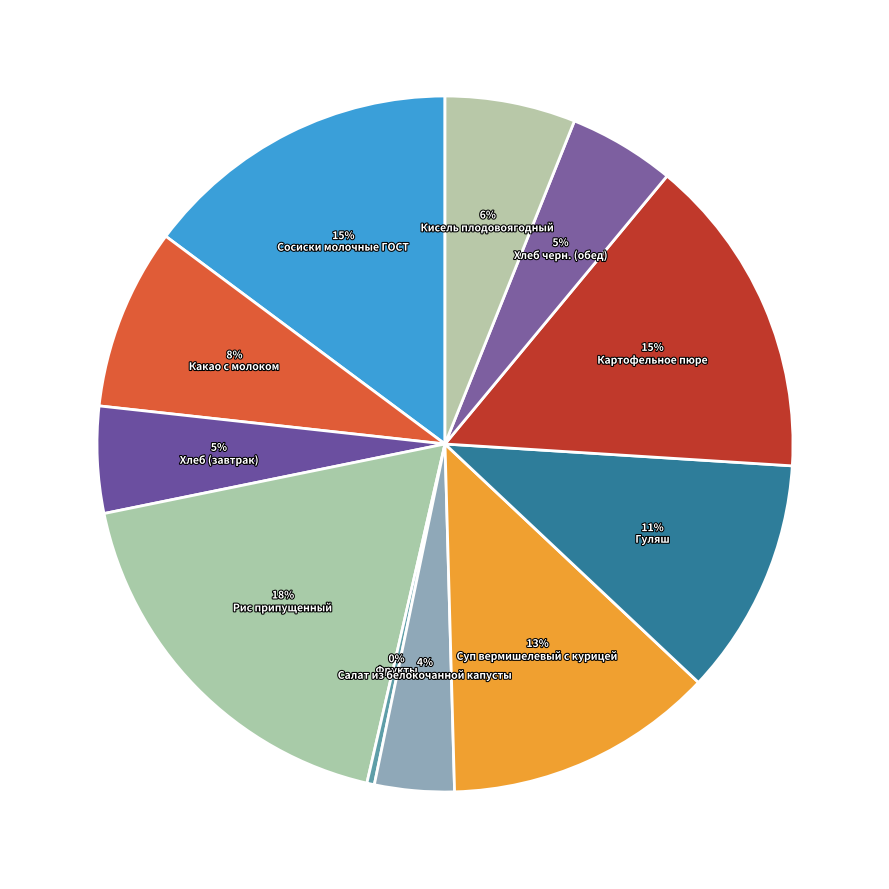

True or false: Рис припущенный accounts for 18% of the total.

True